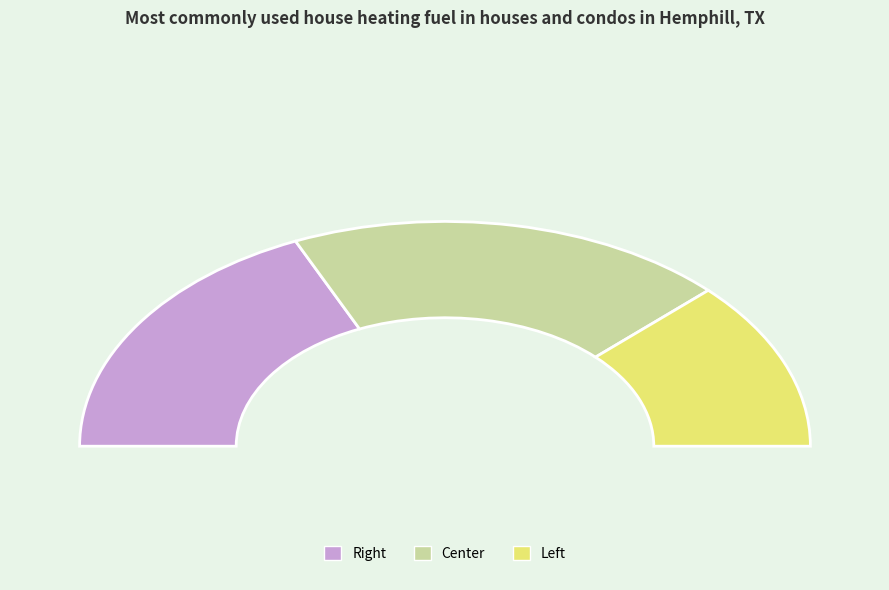

What is the smallest slice in the pie chart?

Left